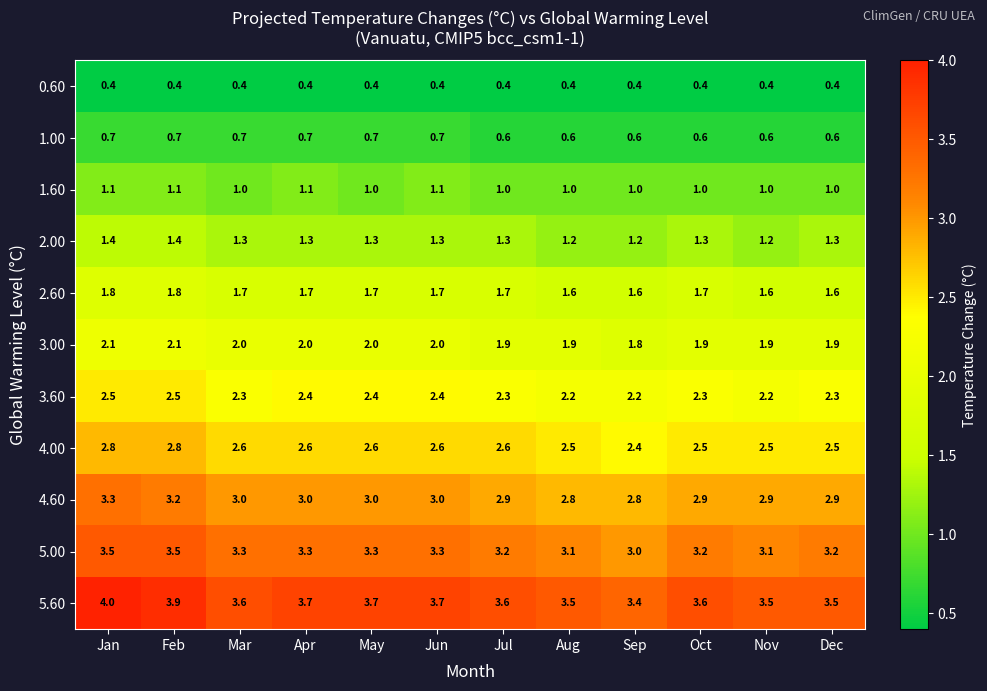

At Sep, list the series in order from largest to smallest.

5.60, 5.00, 4.60, 4.00, 3.60, 3.00, 2.60, 2.00, 1.60, 1.00, 0.60